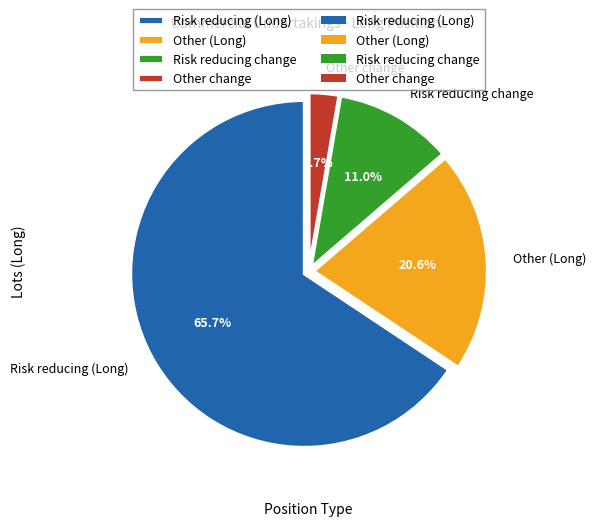

The Other (Long) slice represents 21% of the pie. True or false?

True